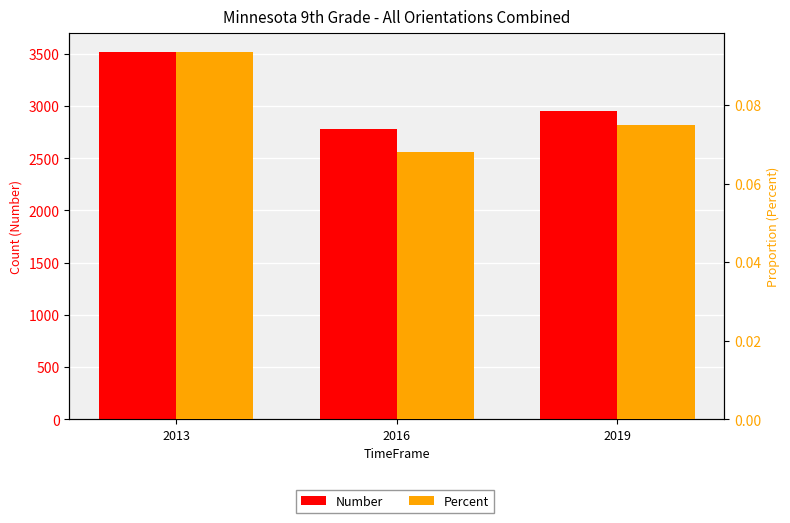

Reading left to right, list all the values displayed in this chart.

Number: 2013=3521.0	2016=2777.0	2019=2950.0
Percent: 2013=0.1	2016=0.1	2019=0.1